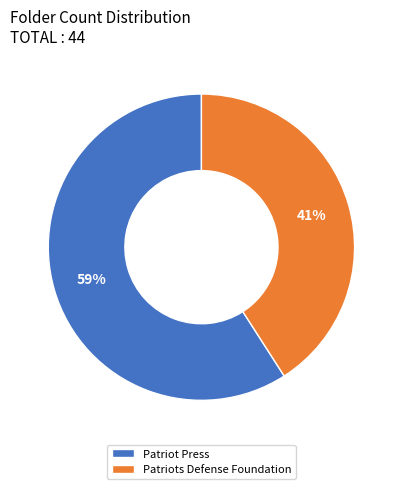

To the nearest percent, what is the average slice percentage?

50%